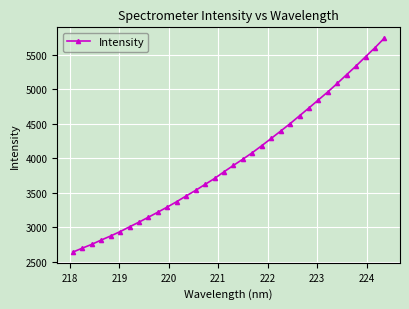

True or false: there are more than 1 points higher than both neighbors.

False